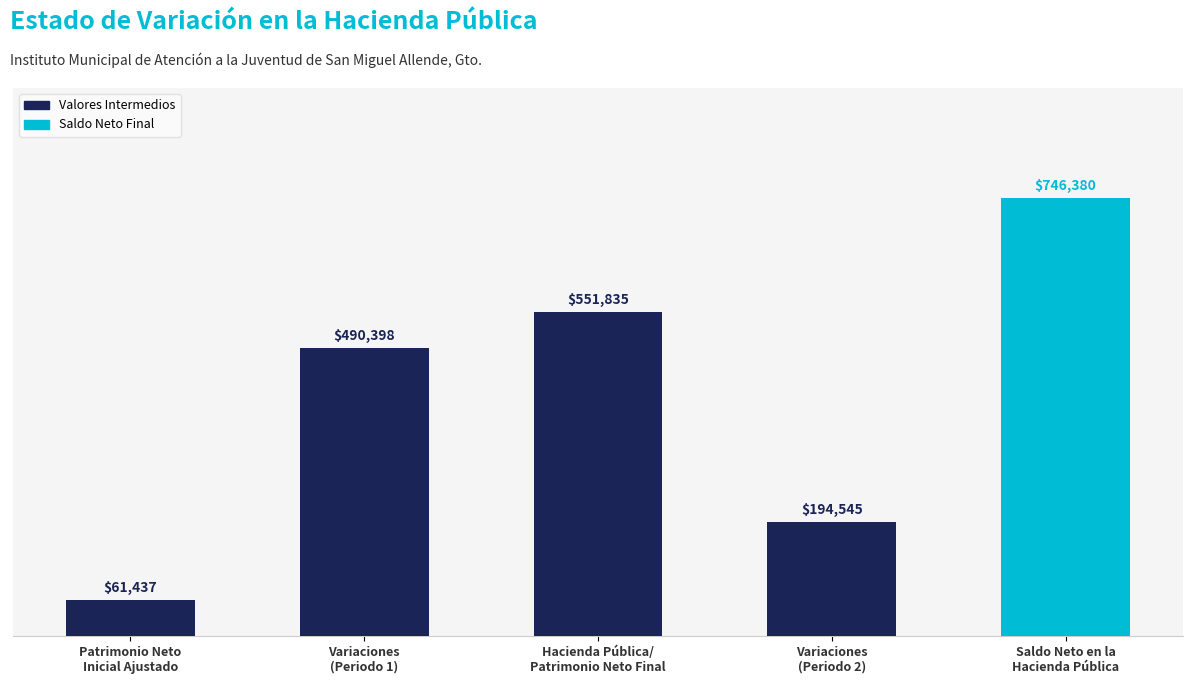

The chart shows a value of 490398.1 at Variaciones
(Periodo 1). True or false?

True